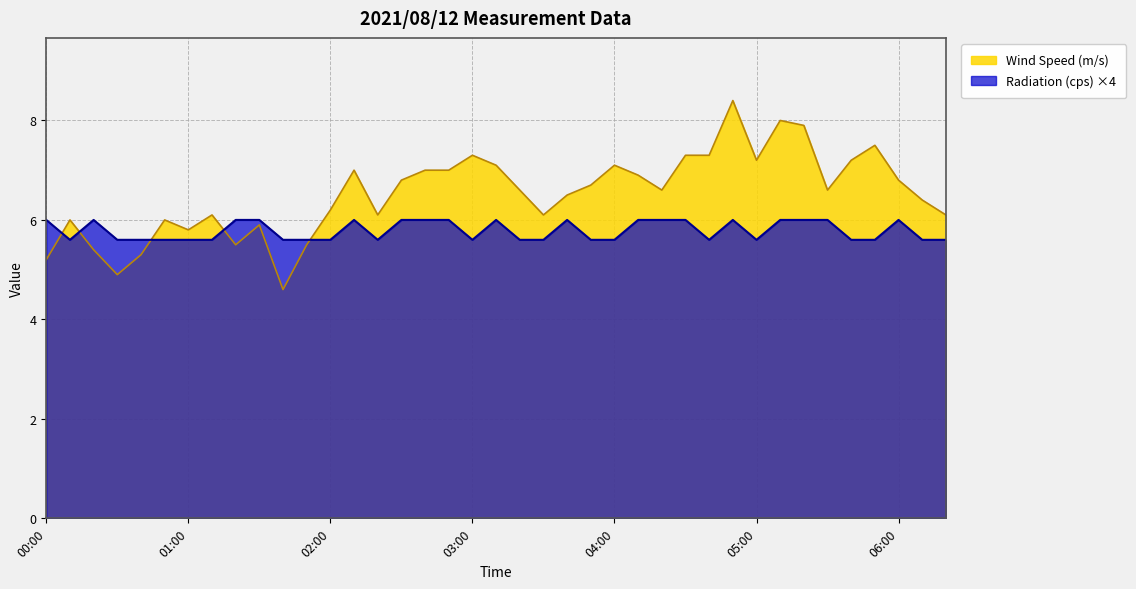

Which series has the largest total across all categories?

Wind Speed (m/s)